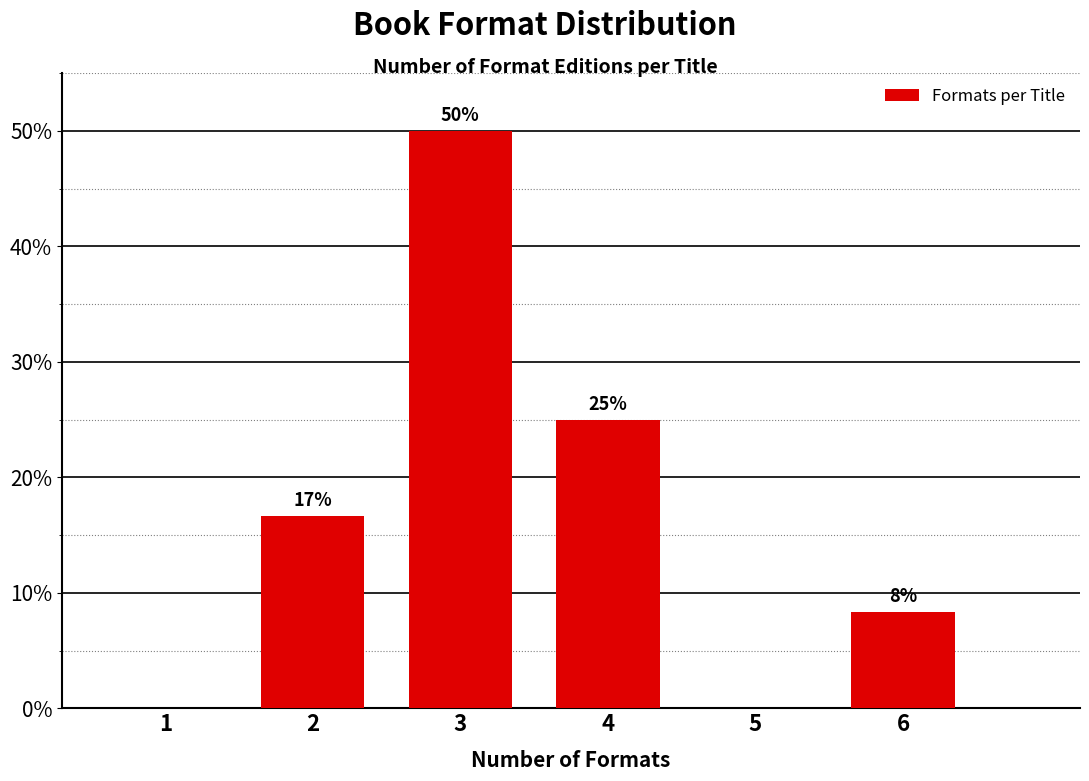

Between 4 and 5, which is larger?

4